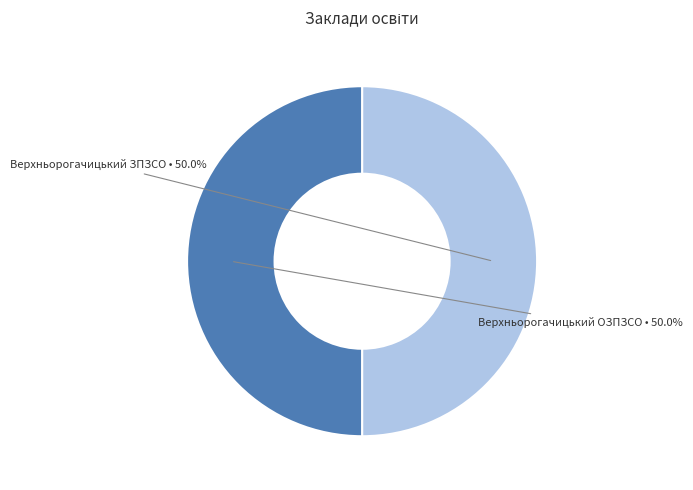

True or false: Верхньорогачицький ОЗПЗСО accounts for 38% of the total.

False